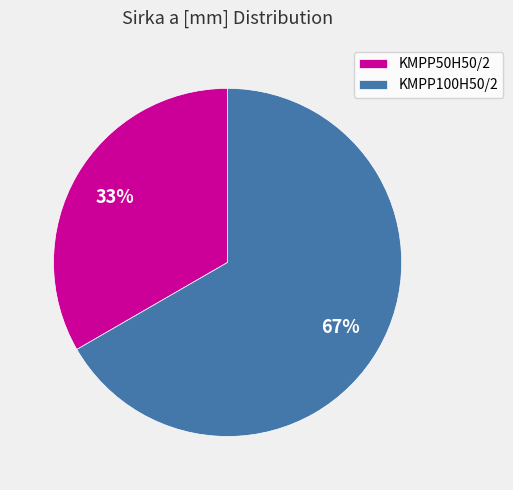

How many segments does this pie chart have?

2